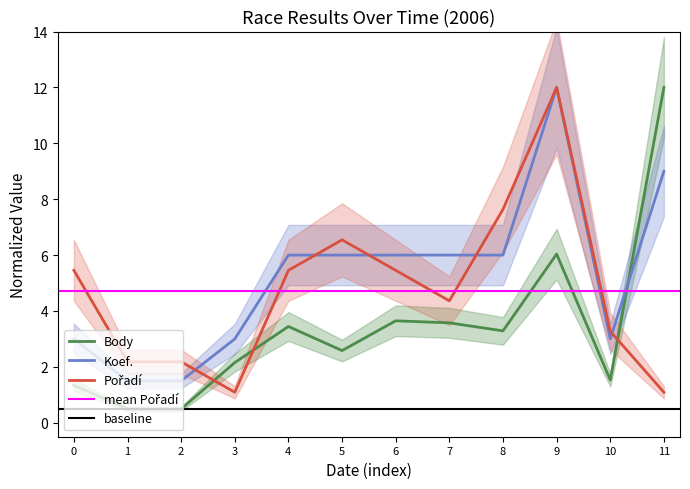

Count the Koef. values in the range 3 to 6.

8